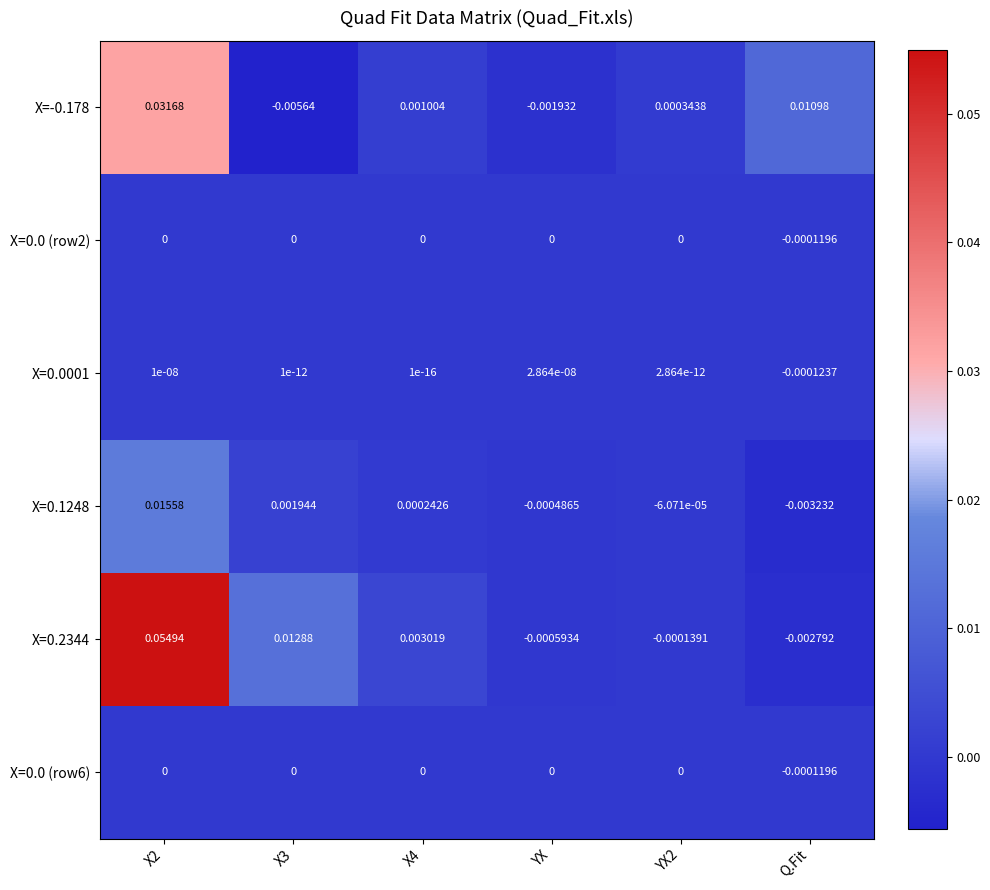

Which series has the largest total across all categories?

X=0.2344